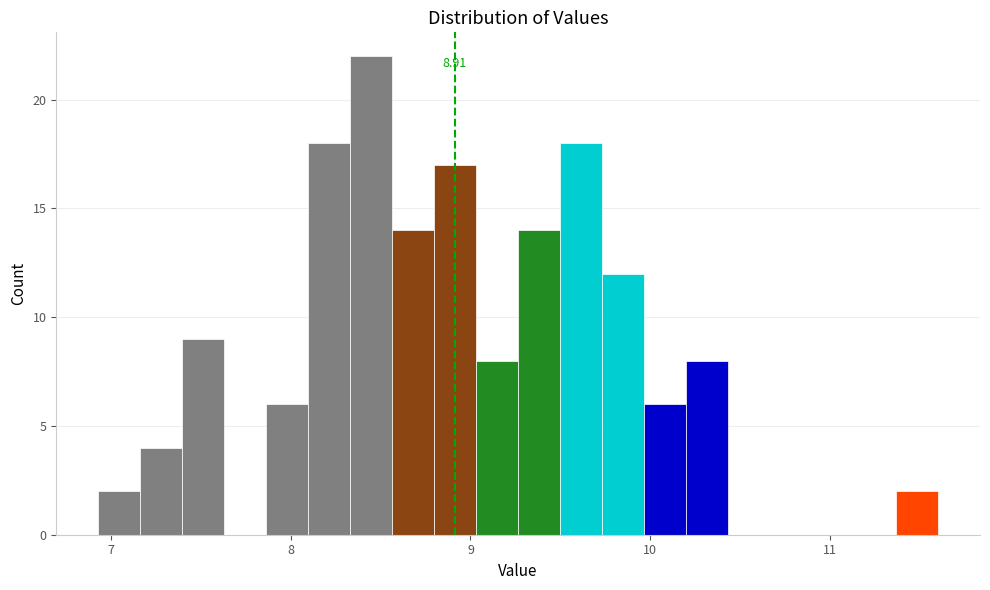

Read against the x-axis, roughly where is the centre of the tallest bar?

8.4